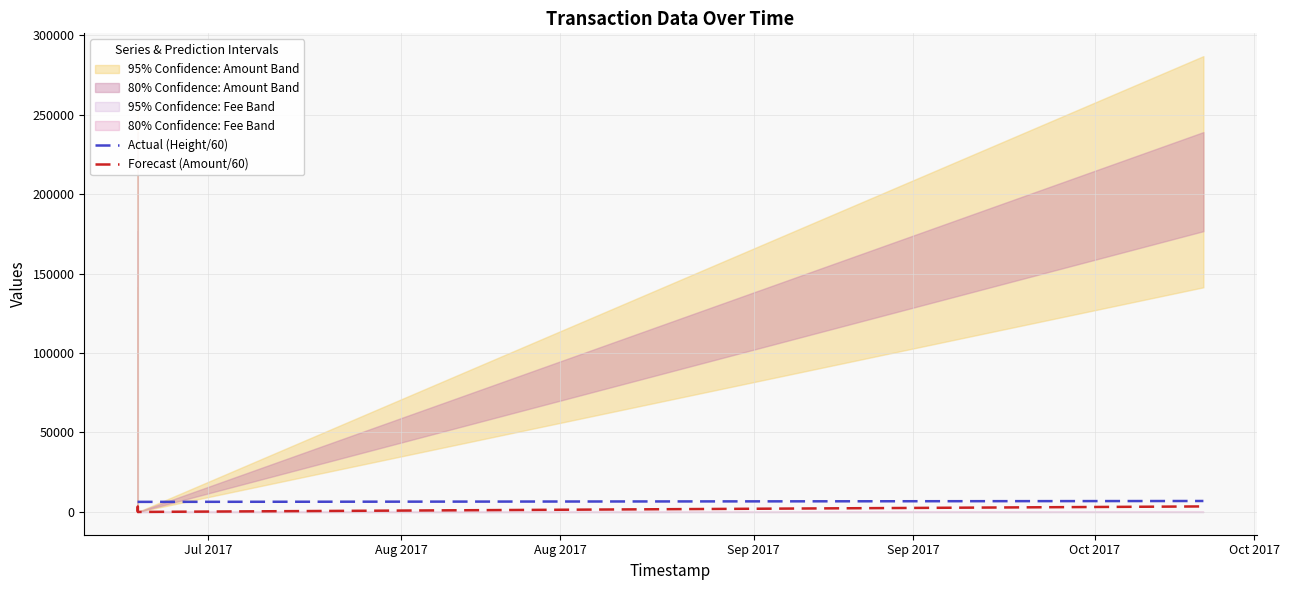

List the series in order of their overall mean, highest first.

Actual (Height/60), Forecast (Amount/60)